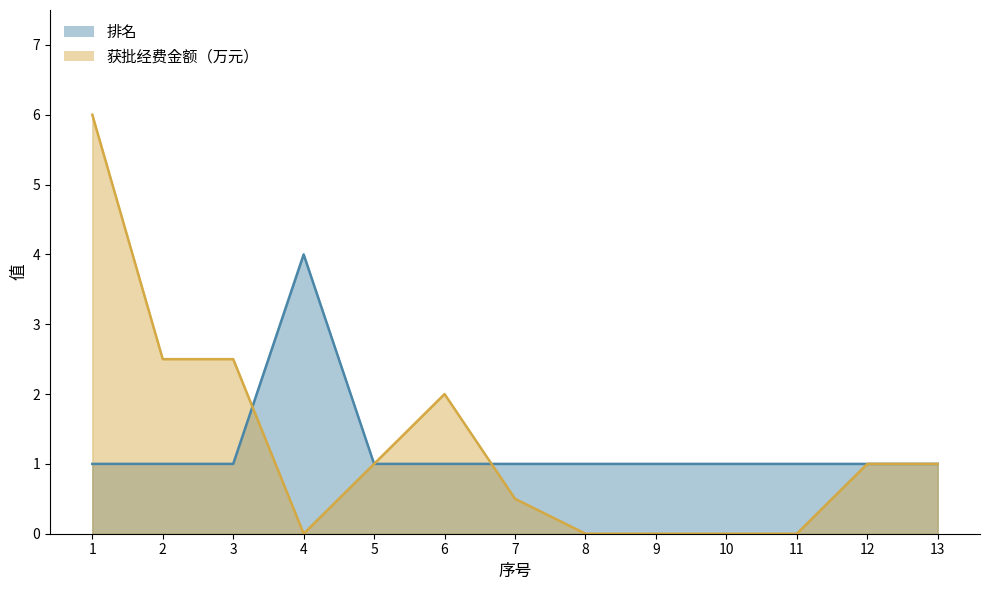

Rank the categories by 排名 value from highest to lowest.

4, 1, 2, 3, 5, 6, 7, 8, 9, 10, 11, 12, 13